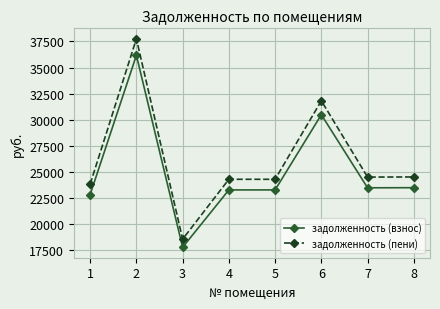

What is the average value of the задолженность (взнос) series?

25099.6